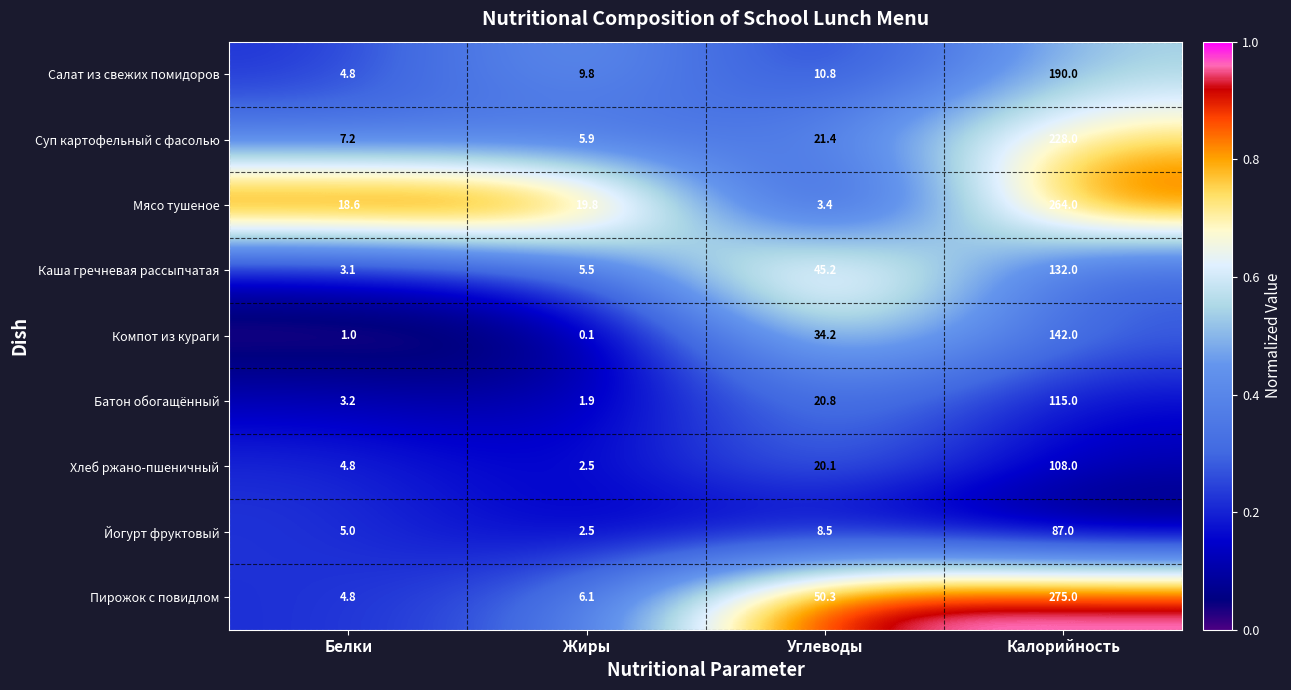

What is the difference between the second highest and second lowest values in the Салат из свежих помидоров series?

1.0